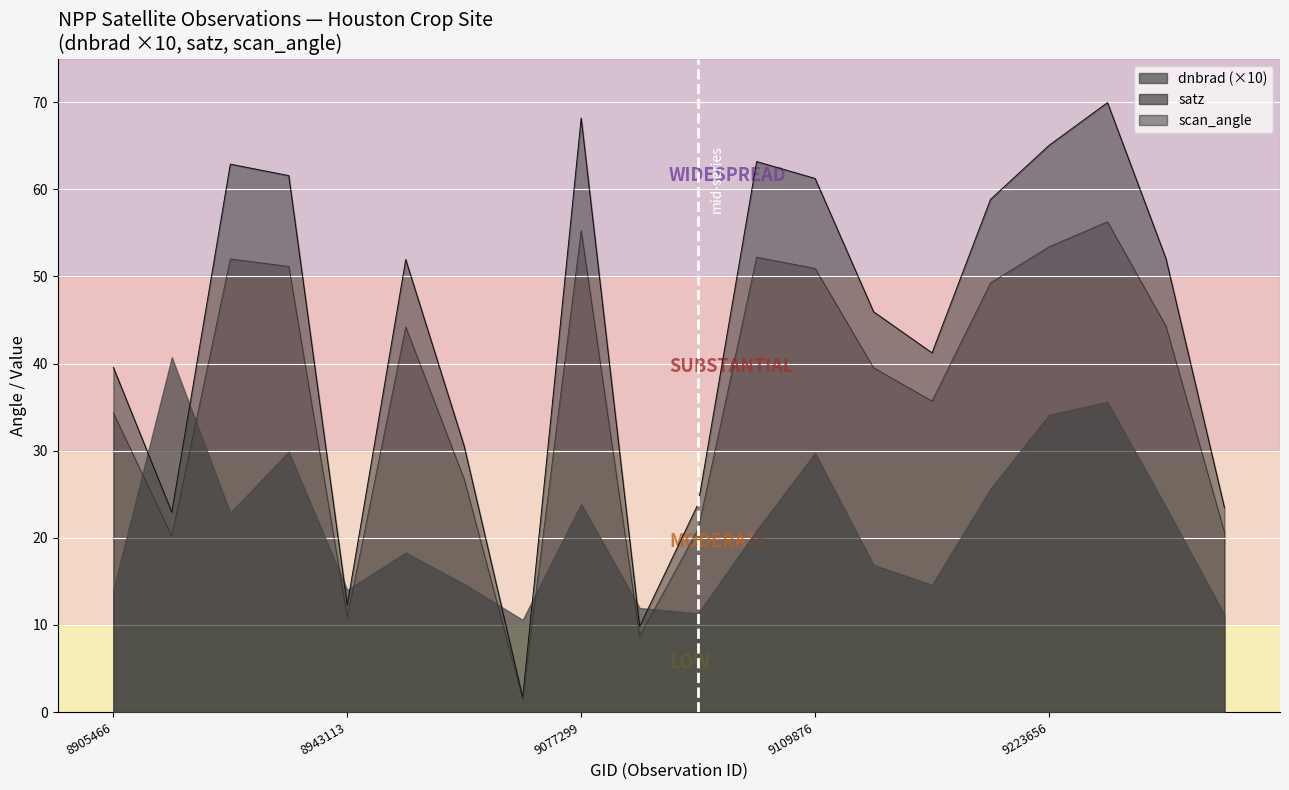

How many data points in scan_angle are less than 44?

10